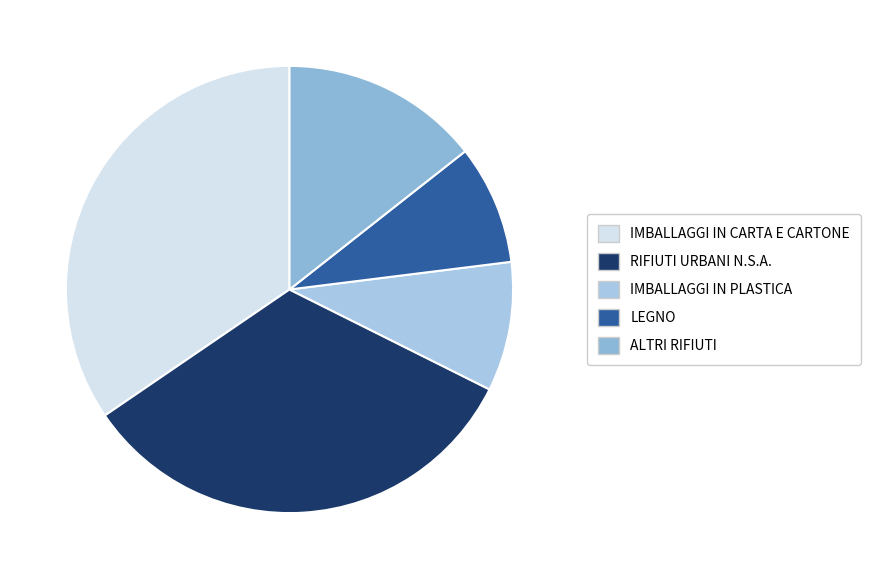

Does IMBALLAGGI IN CARTA E CARTONE represent more than half of the total?

No